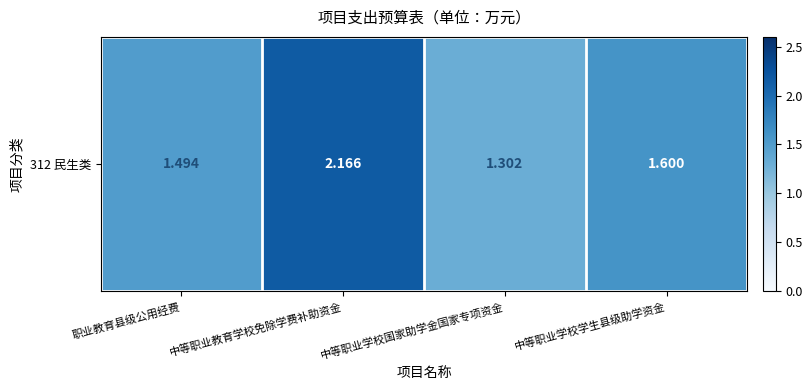

At which category does the chart reach its peak across all series?

中等职业教育学校免除学费补助资金